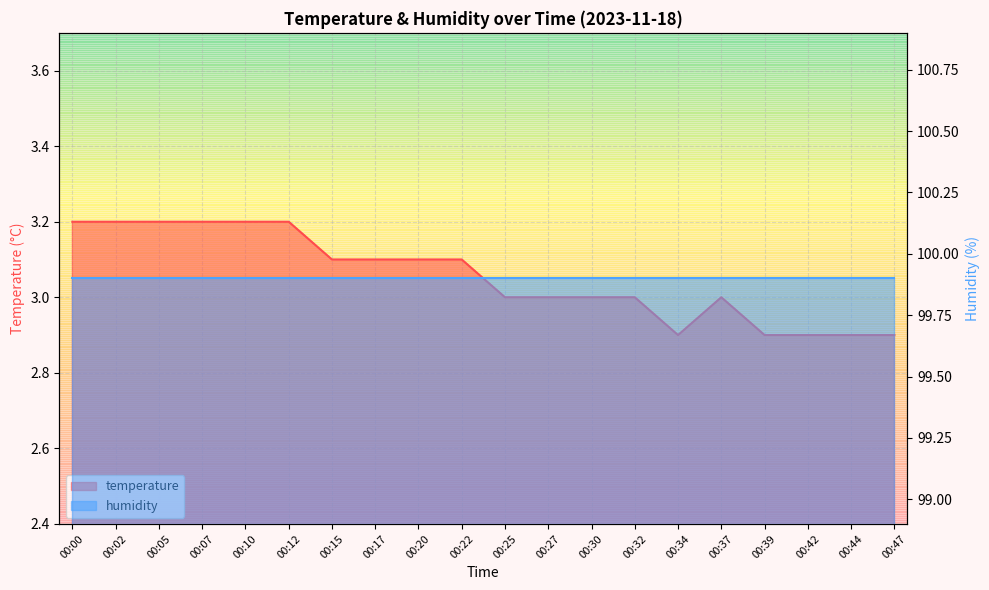

Rank the categories by value from highest to lowest.

00:00, 00:02, 00:05, 00:07, 00:10, 00:12, 00:15, 00:17, 00:20, 00:22, 00:25, 00:27, 00:30, 00:32, 00:37, 00:34, 00:39, 00:42, 00:44, 00:47